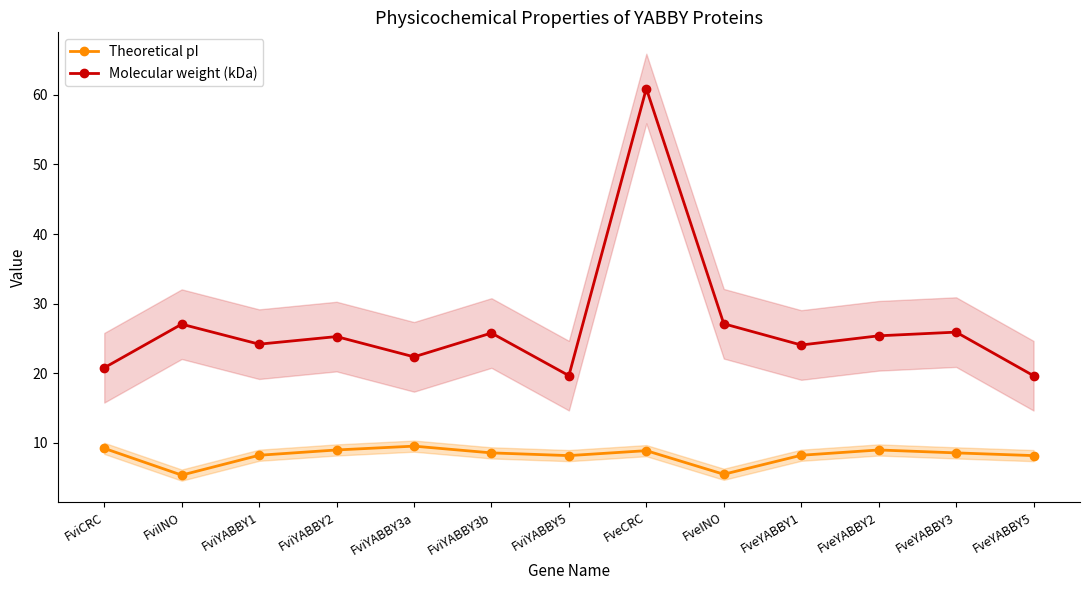

True or false: Theoretical pI and Molecular weight (kDa) intersect in this chart.

False